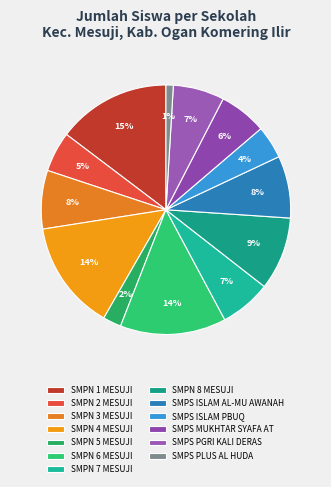

To the nearest percent, what is the difference between the largest and smallest slice percentages?

14%